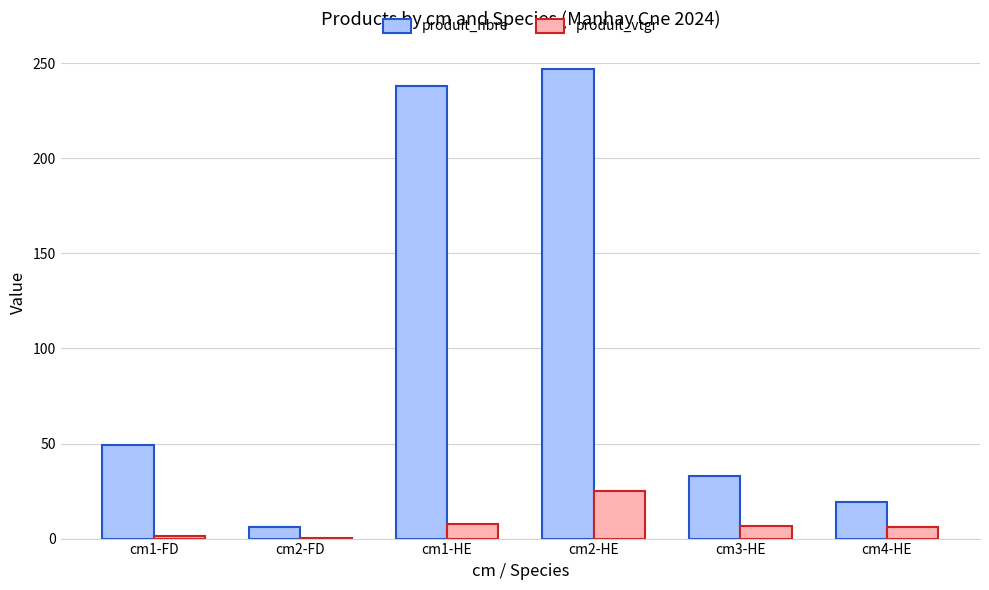

What is the difference between the produit_nbre values at cm1-HE and cm2-HE?

9.0